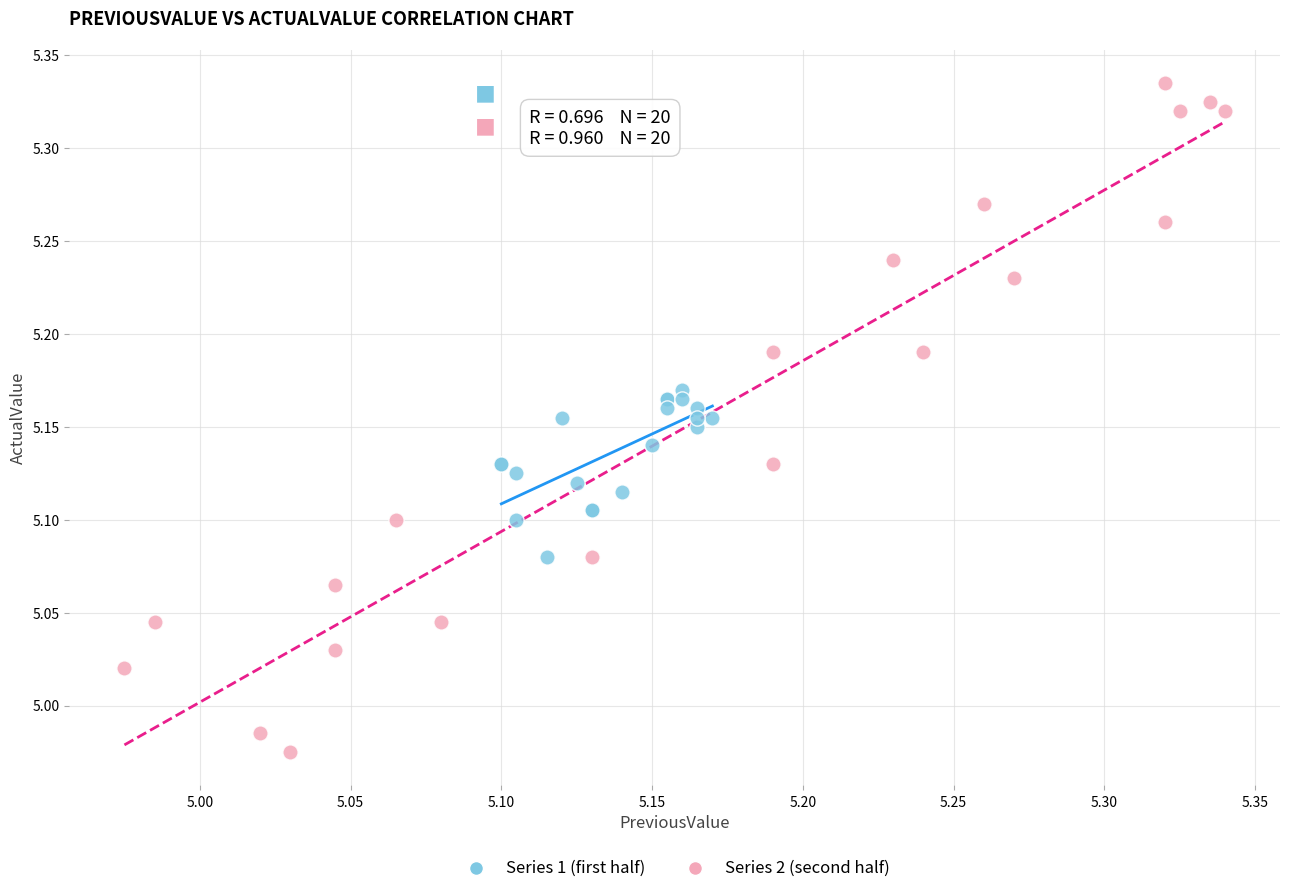

Which series has the largest Y range (max minus min)?

Series 2 (second half)